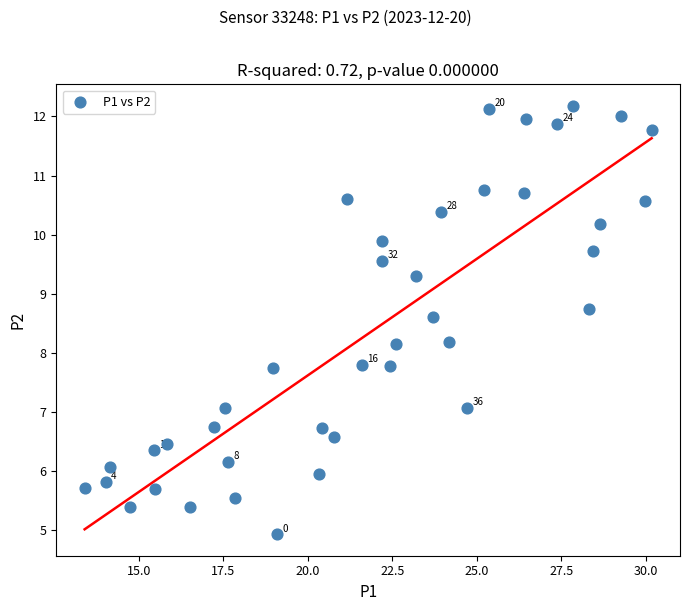

What is the range of X values (max minus min)?

16.8